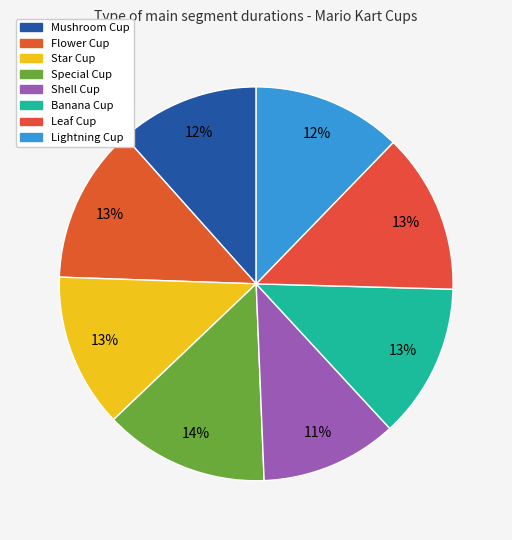

To the nearest percent, what portion does Special Cup represent?

14%